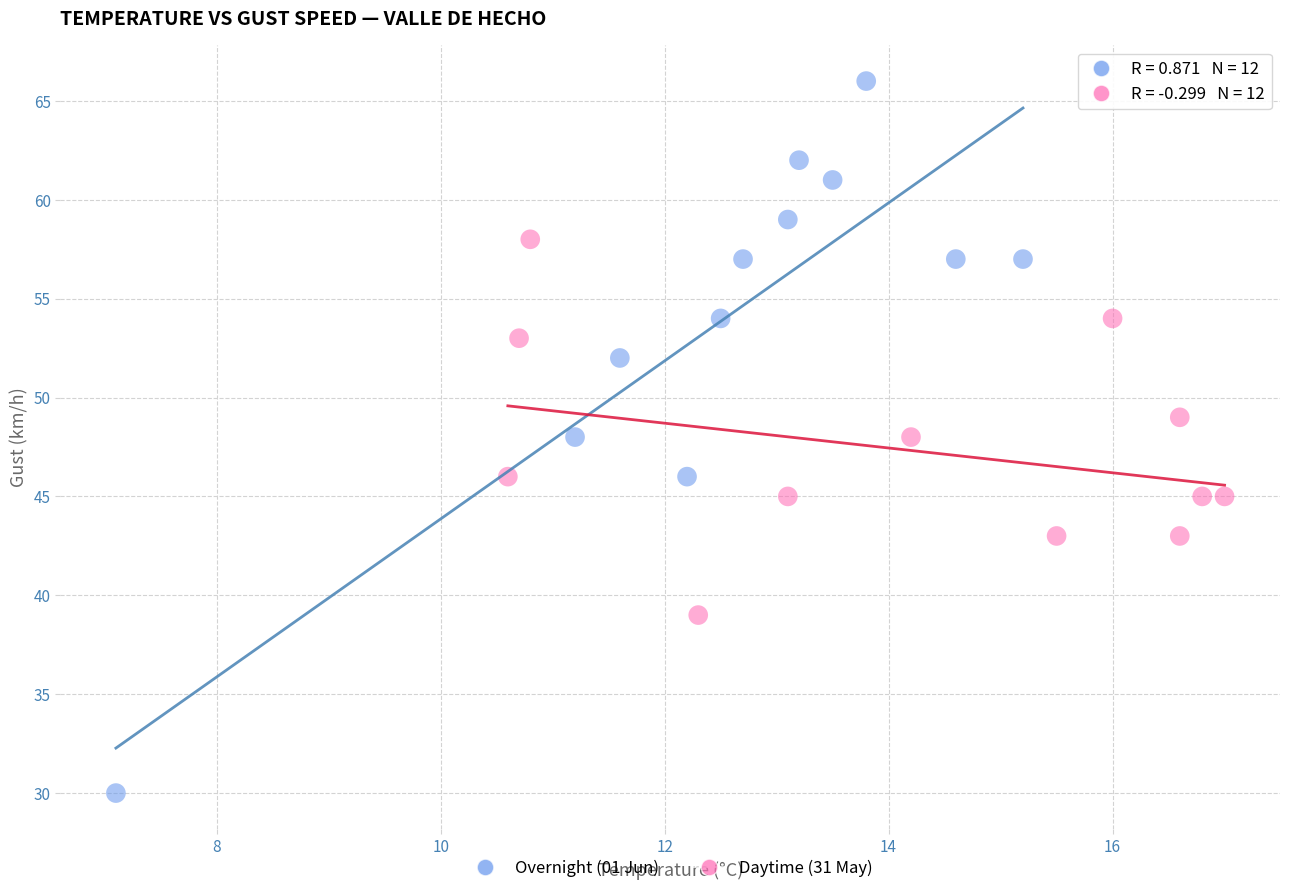

Which series has the widest spread of Y values?

Overnight (01 Jun)